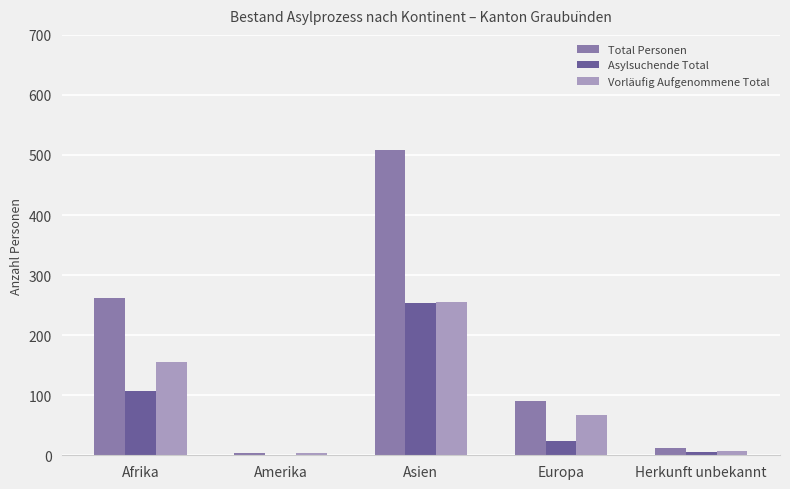

The value of Vorläufig Aufgenommene Total at Asien is 394. True or false?

False